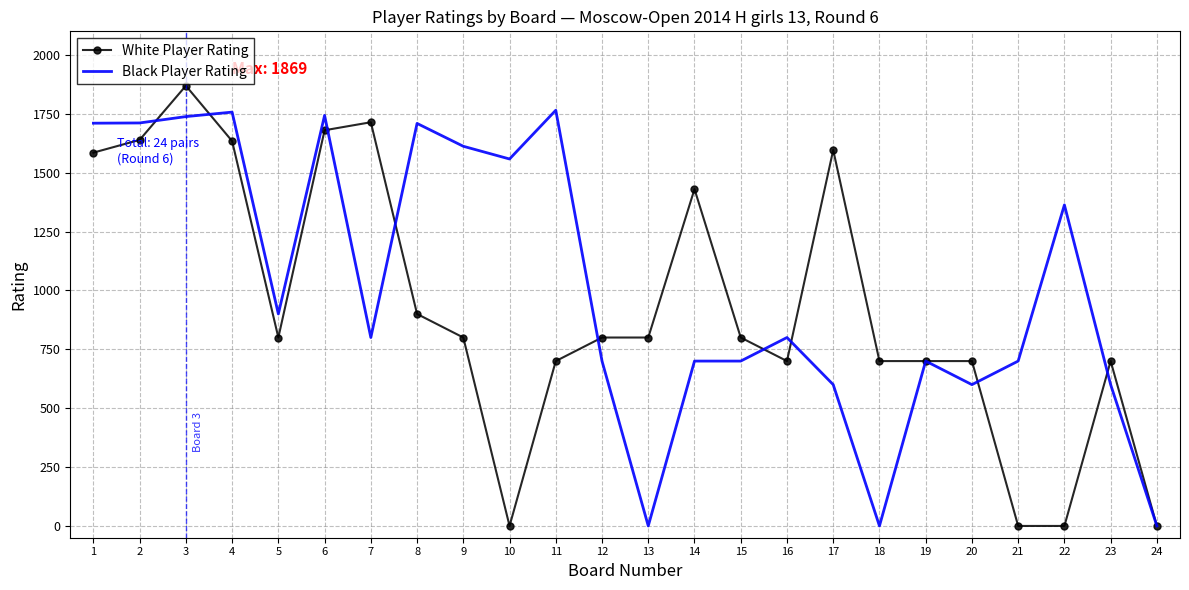

At which category does Black Player Rating reach its first local peak?

4